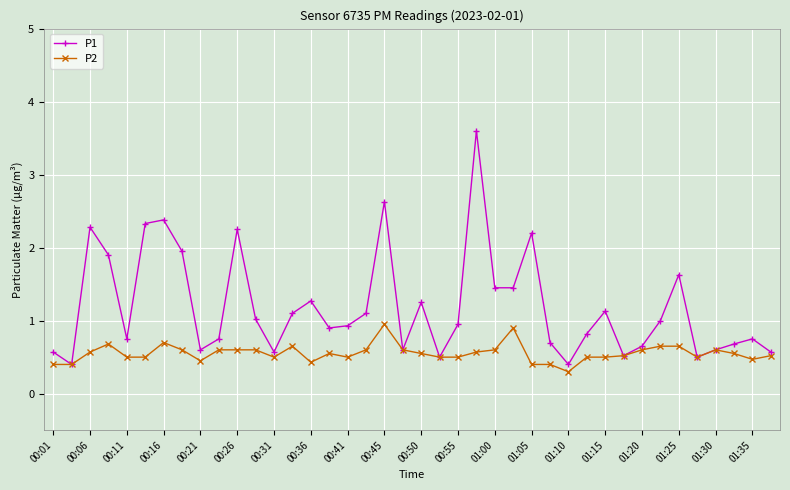

What are all the series names shown in the legend?

P1, P2